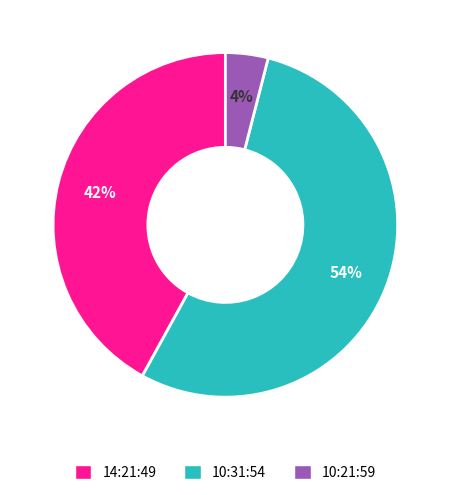

Does 10:31:54 represent more than half of the total?

Yes